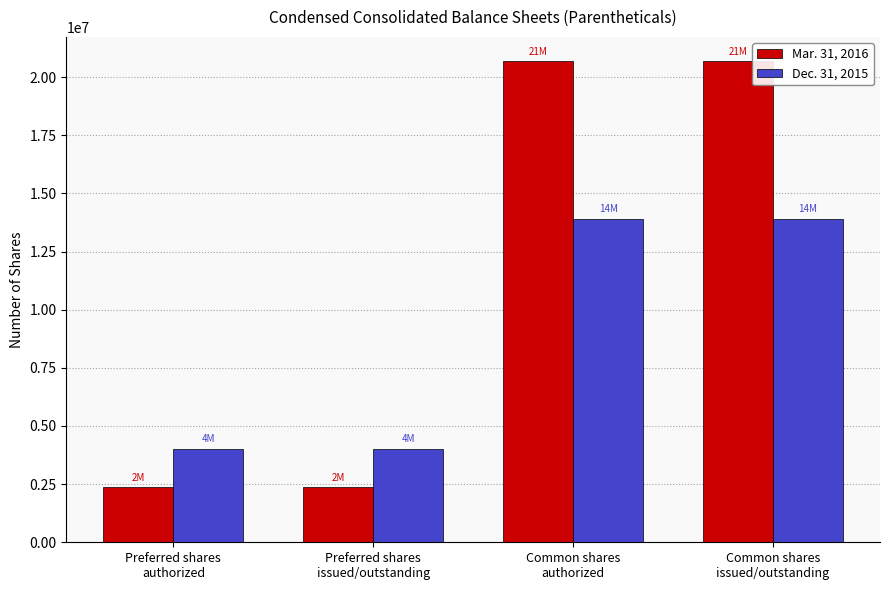

What is the label of the 3rd bar from the left?

Common shares
authorized